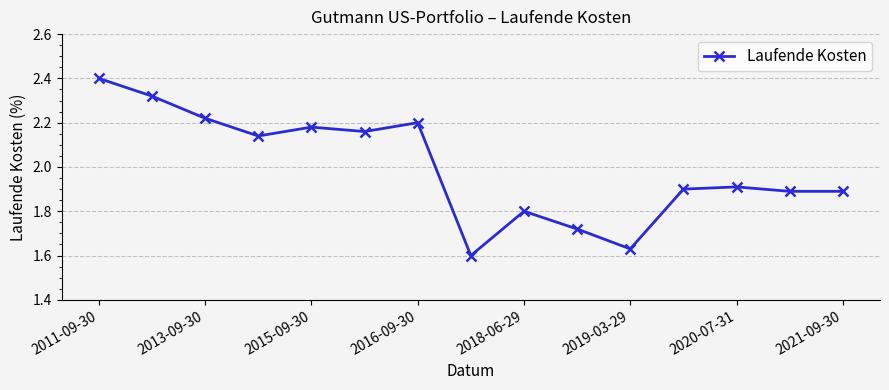

Count the values in the range 1 to 2.

8